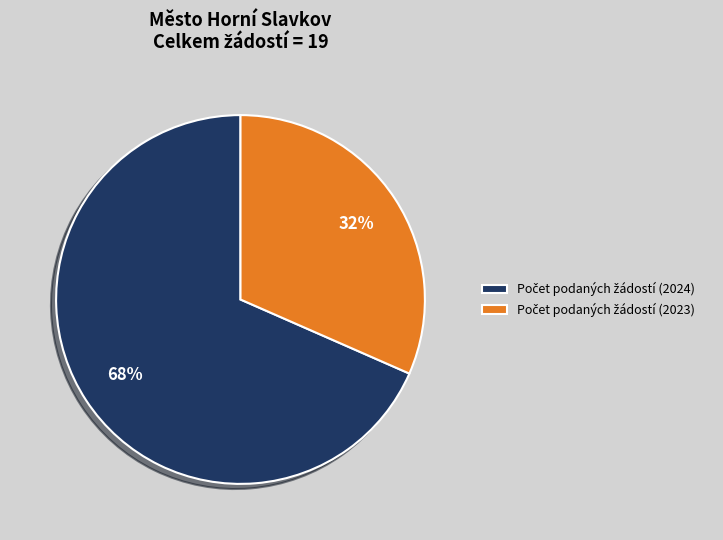

Is there any slice that represents more than half of the pie?

Yes